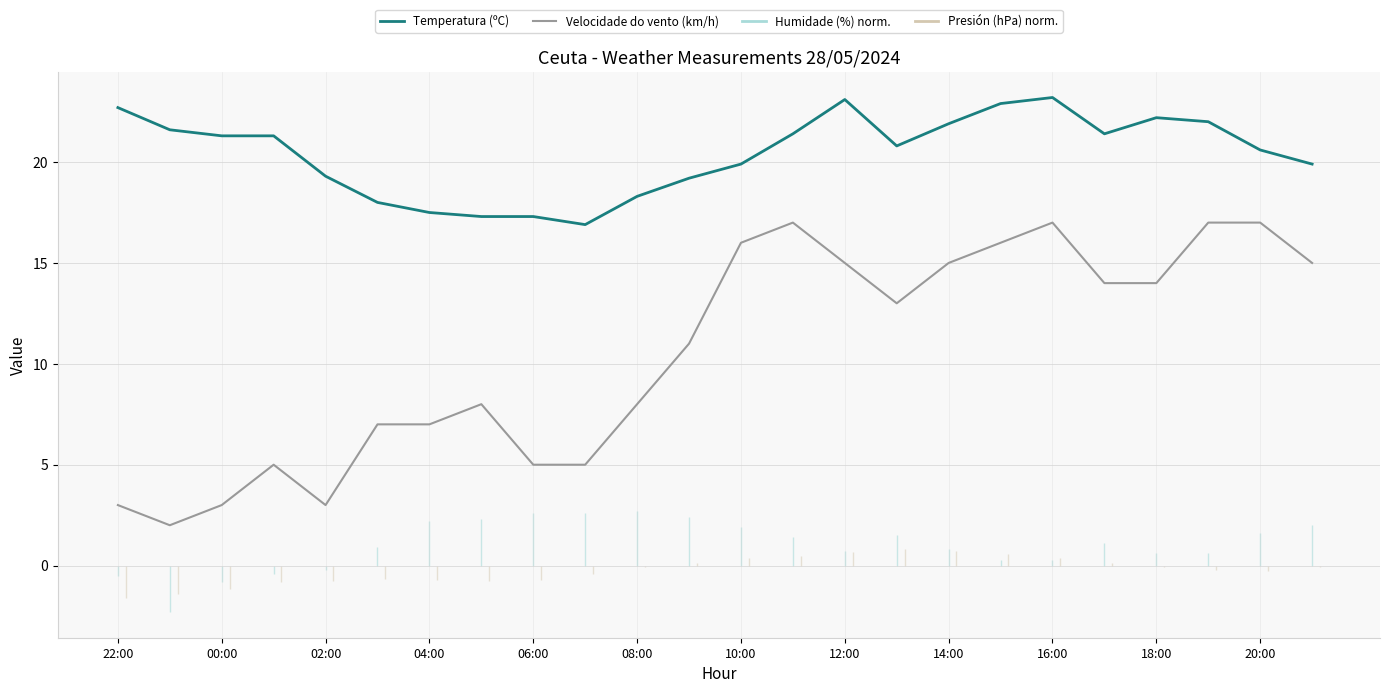

What is the highest value of the Velocidade do vento (km/h) series?

17.0